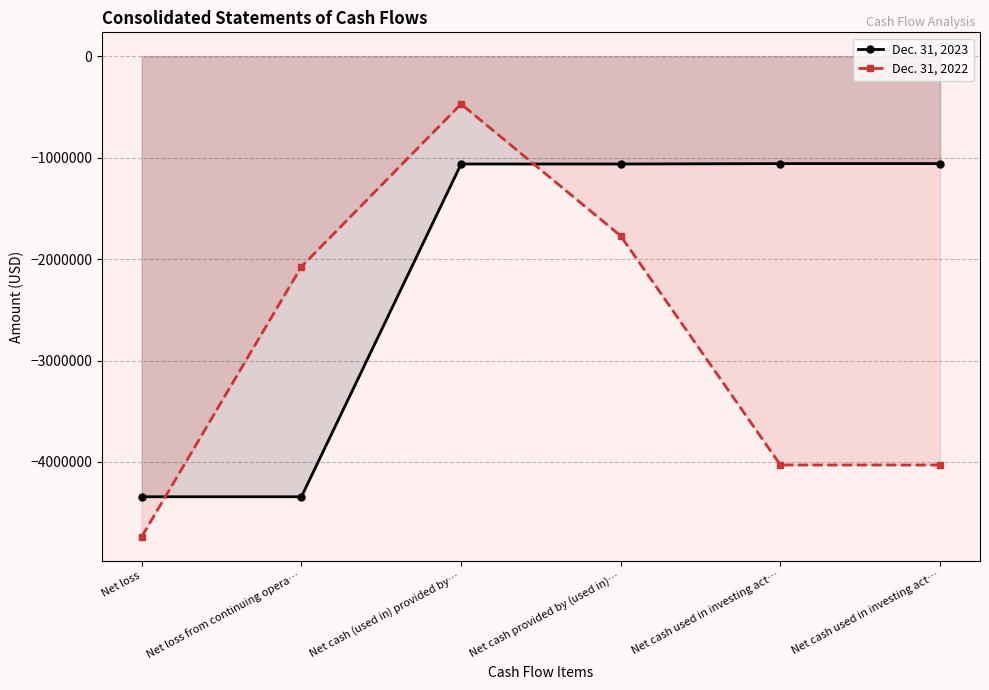

Which category has the highest value across all series?

Net cash (used in) provided by…